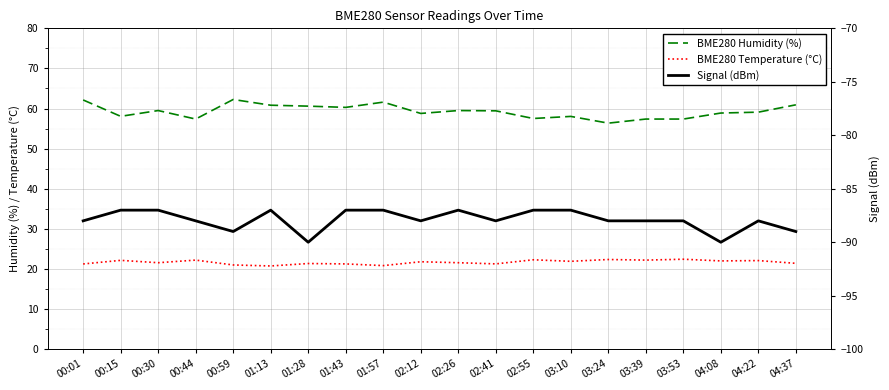

What is the approximate value of Signal (dBm) at 03:39?

-88.0